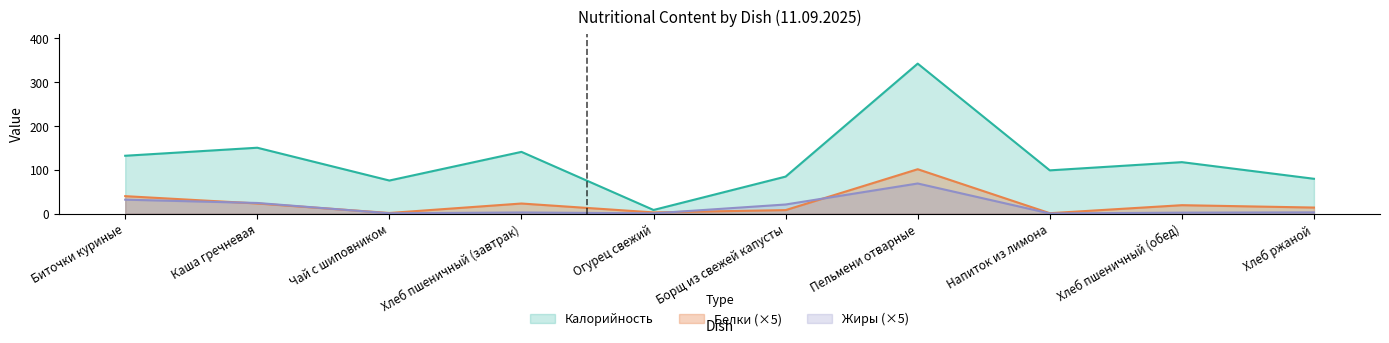

True or false: Калорийность and Жиры intersect in this chart.

False